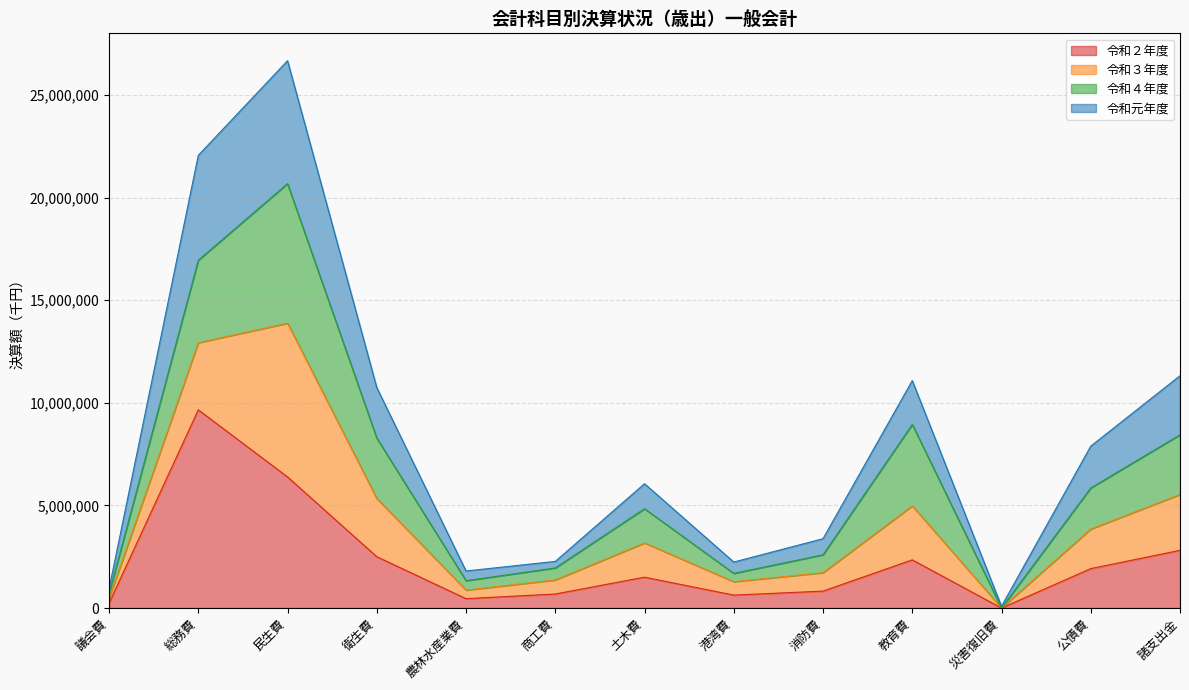

At which category is the sum across all series the highest?

民生費